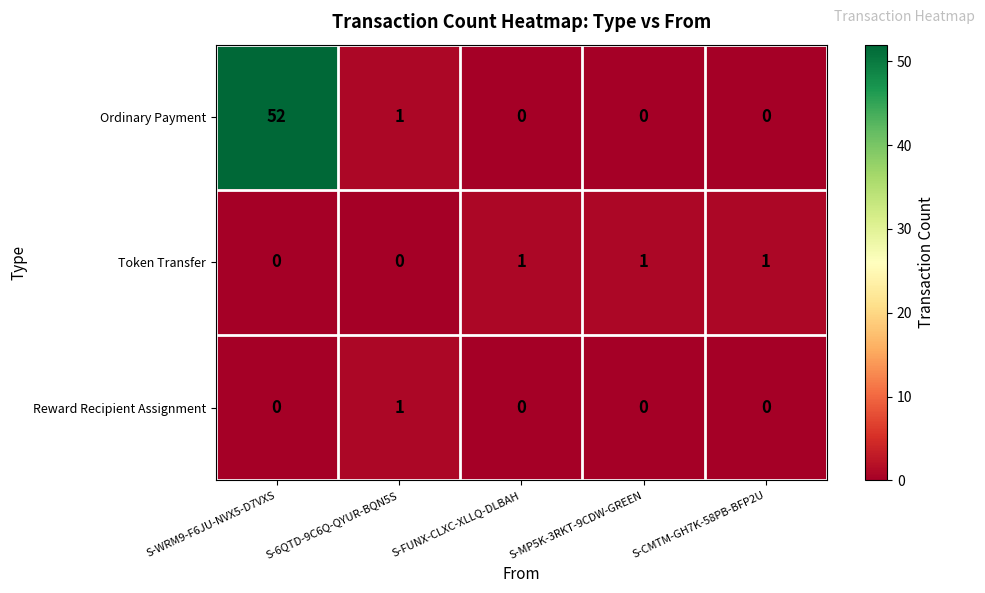

Reading left to right, transcribe all the data shown in this chart.

Ordinary Payment: S-WRM9-F6JU-NVX5-D7VXS=52	S-6QTD-9C6Q-QYUR-BQN5S=1	S-FUNX-CLXC-XLLQ-DLBAH=0	S-MP5K-3RKT-9CDW-GREEN=0	S-CMTM-GH7K-58PB-BFP2U=0
Token Transfer: S-WRM9-F6JU-NVX5-D7VXS=0	S-6QTD-9C6Q-QYUR-BQN5S=0	S-FUNX-CLXC-XLLQ-DLBAH=1	S-MP5K-3RKT-9CDW-GREEN=1	S-CMTM-GH7K-58PB-BFP2U=1
Reward Recipient Assignment: S-WRM9-F6JU-NVX5-D7VXS=0	S-6QTD-9C6Q-QYUR-BQN5S=1	S-FUNX-CLXC-XLLQ-DLBAH=0	S-MP5K-3RKT-9CDW-GREEN=0	S-CMTM-GH7K-58PB-BFP2U=0